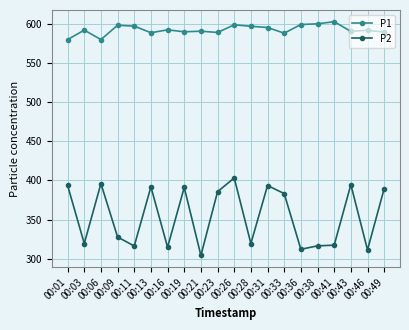

List the series in order of their overall mean, highest first.

P1, P2